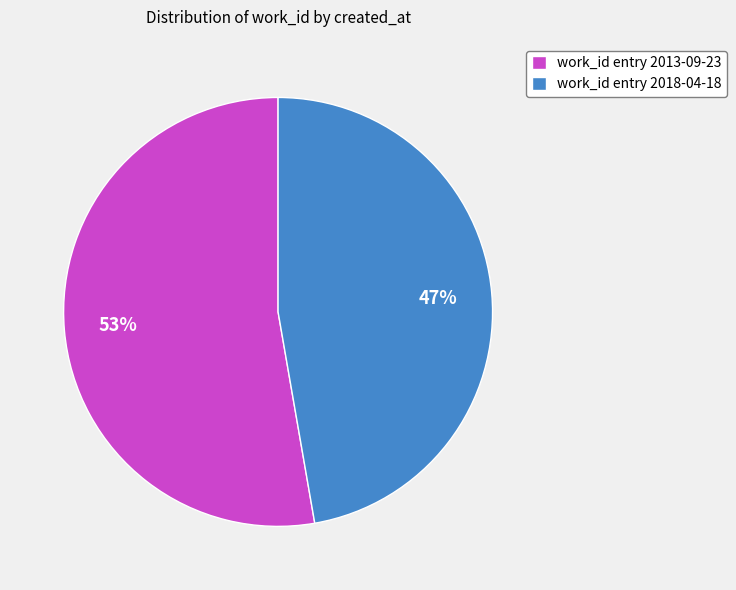

Is there a majority slice in this chart?

Yes